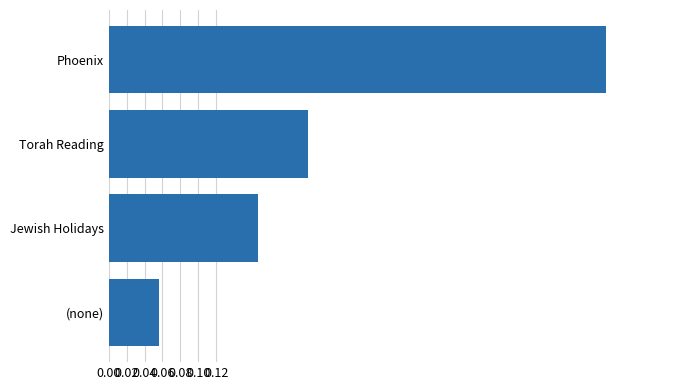

Rank the categories by value from lowest to highest.

(none), Jewish Holidays, Torah Reading, Phoenix